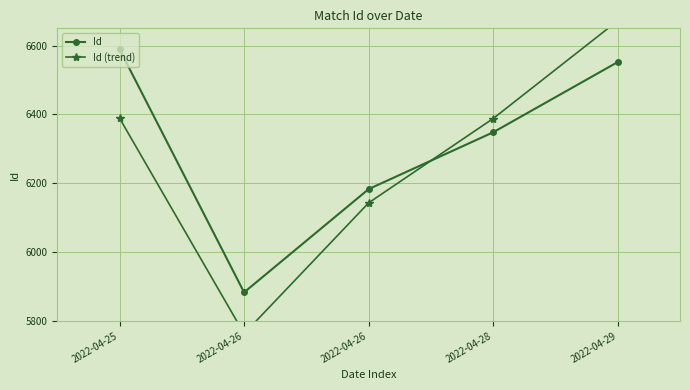

What is the total value across all series at 2022-04-29?

13224